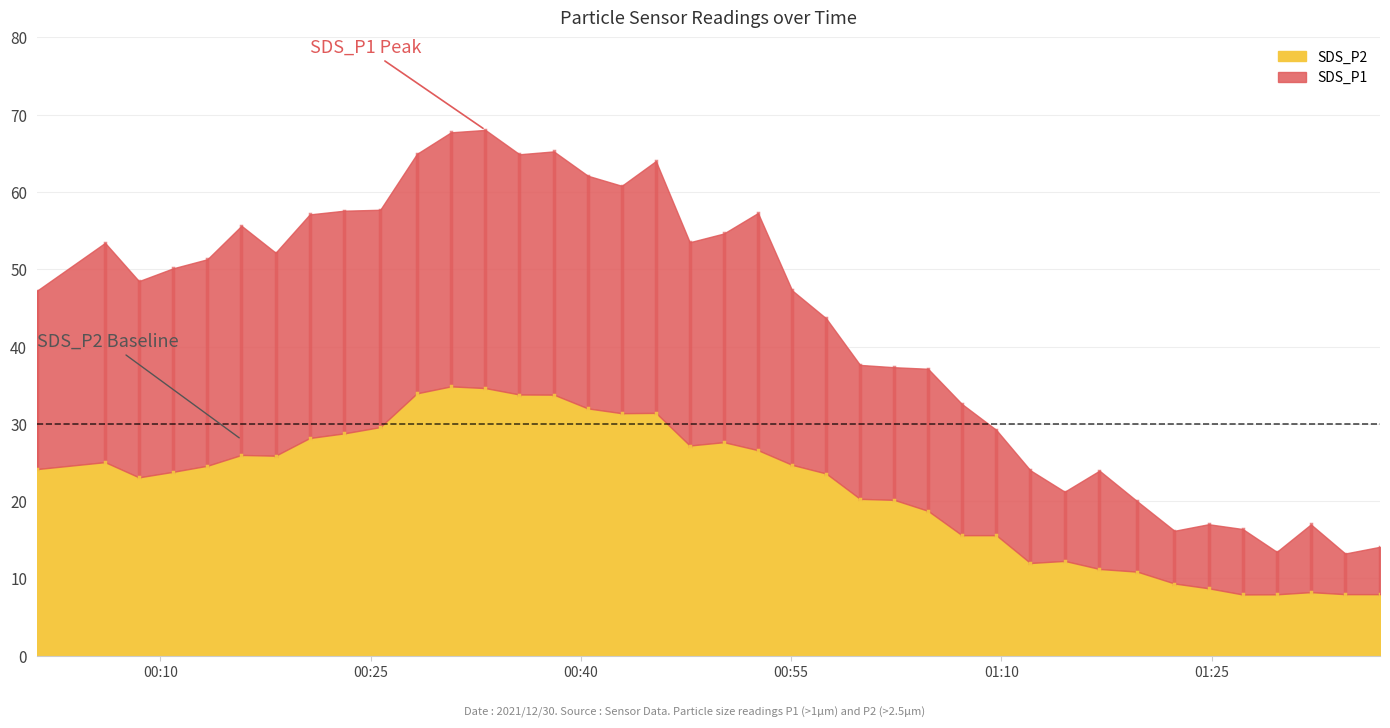

Rank the series by their average value, from lowest to highest.

SDS_P2, SDS_P1